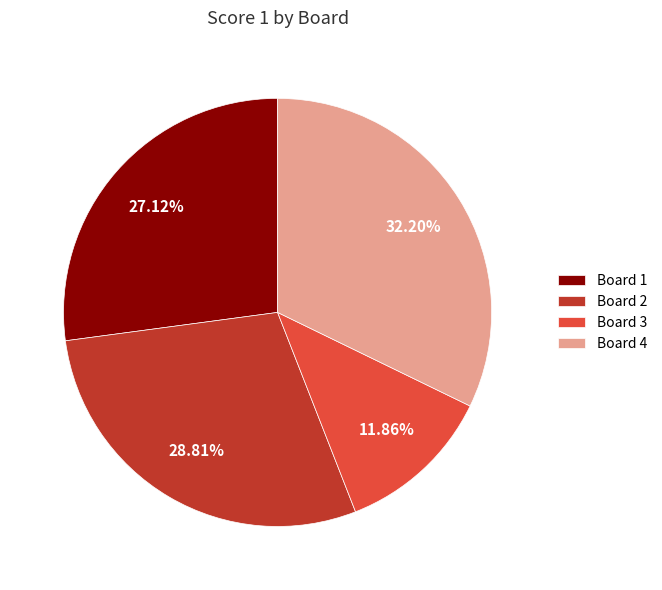

To the nearest percent, what is the difference between the largest and smallest slice percentages?

20%